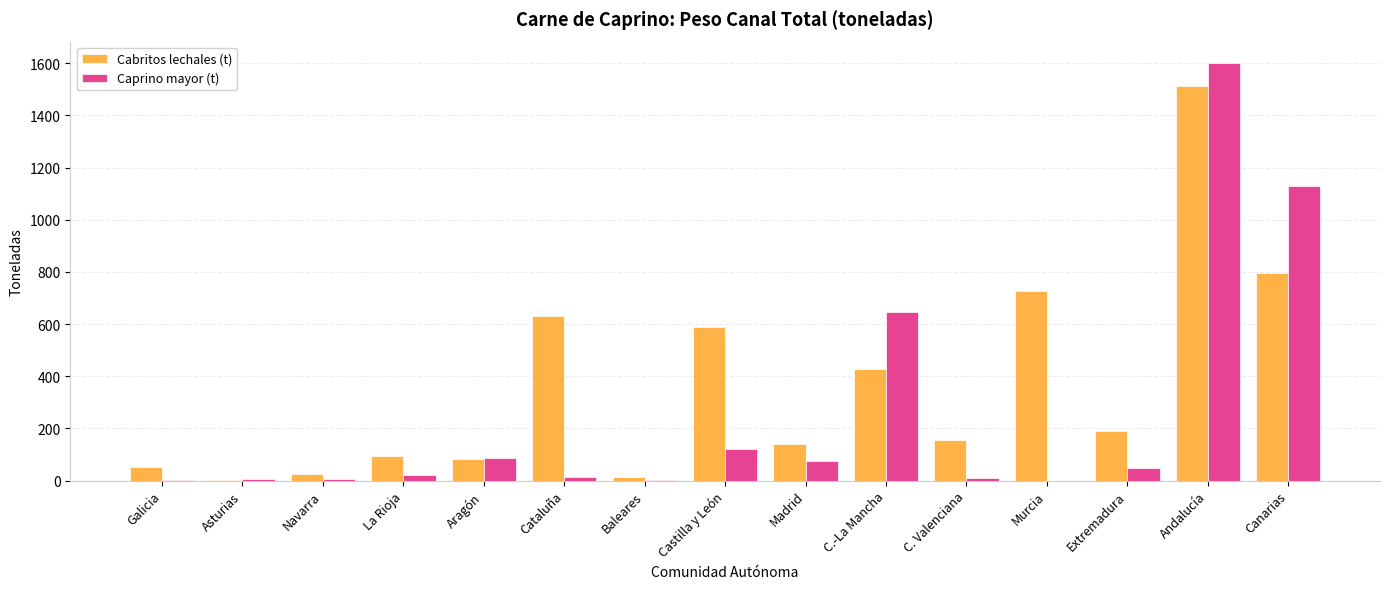

How many values in the Cabritos lechales (t) series exceed 155?

8